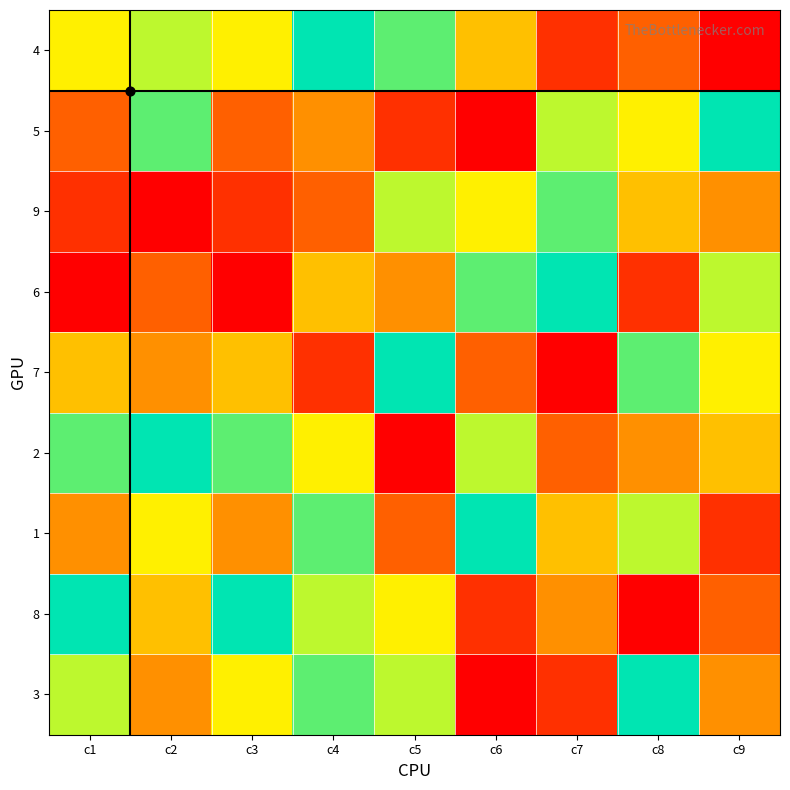

Reading right to left, list all the values displayed in this chart.

3: c9=4	c8=9	c7=2	c6=1	c5=7	c4=8	c3=6	c2=4	c1=7
8: c9=3	c8=1	c7=4	c6=2	c5=6	c4=7	c3=9	c2=5	c1=9
1: c9=2	c8=7	c7=5	c6=9	c5=3	c4=8	c3=4	c2=6	c1=4
2: c9=5	c8=4	c7=3	c6=7	c5=1	c4=6	c3=8	c2=9	c1=8
7: c9=6	c8=8	c7=1	c6=3	c5=9	c4=2	c3=5	c2=4	c1=5
6: c9=7	c8=2	c7=9	c6=8	c5=4	c4=5	c3=1	c2=3	c1=1
9: c9=4	c8=5	c7=8	c6=6	c5=7	c4=3	c3=2	c2=1	c1=2
5: c9=9	c8=6	c7=7	c6=1	c5=2	c4=4	c3=3	c2=8	c1=3
4: c9=1	c8=3	c7=2	c6=5	c5=8	c4=9	c3=6	c2=7	c1=6